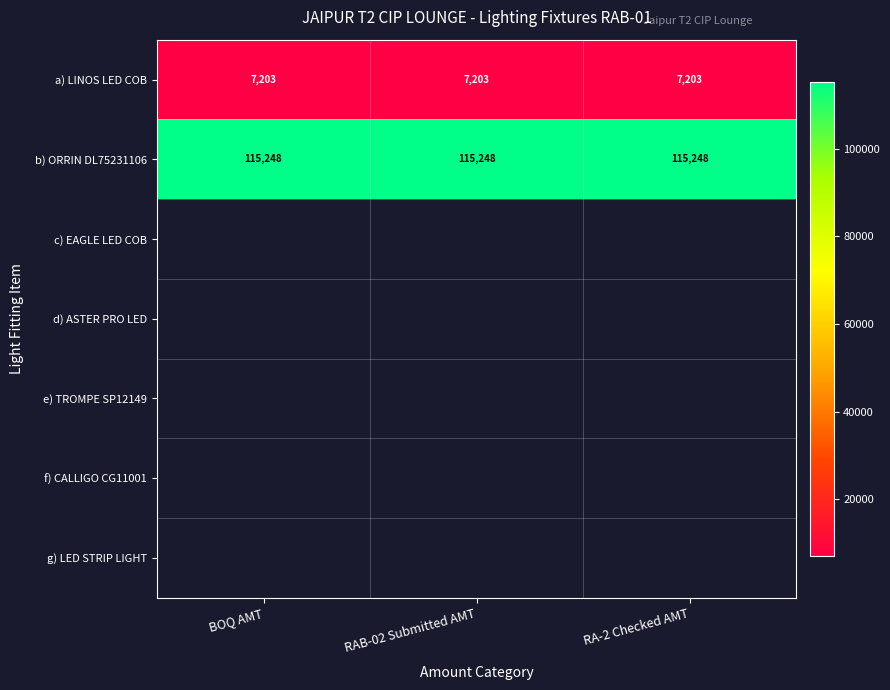

How many distinct data groups are displayed?

2